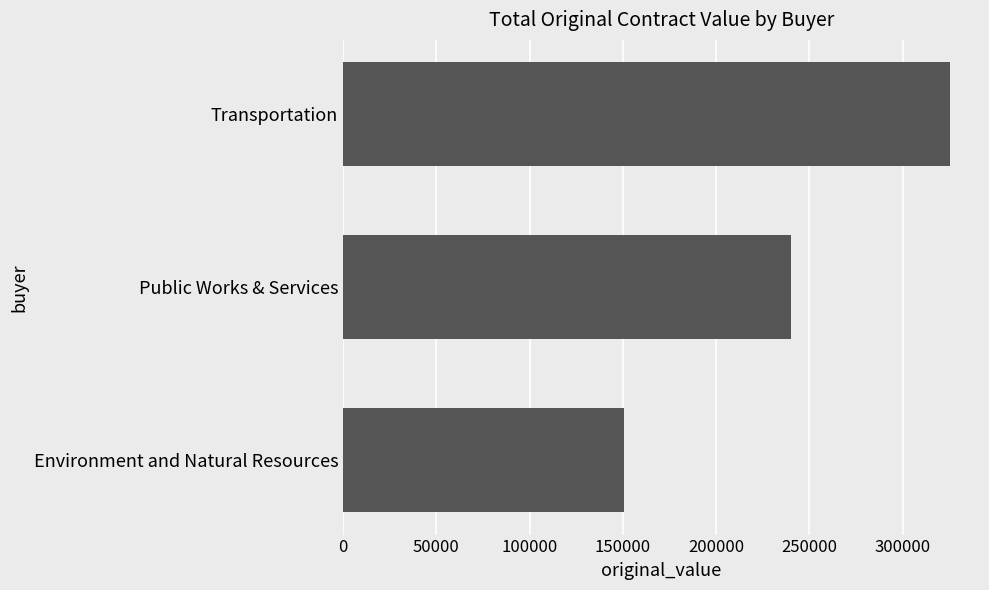

What is the change in value from Environment and Natural Resources to Public Works & Services?

+89776.9